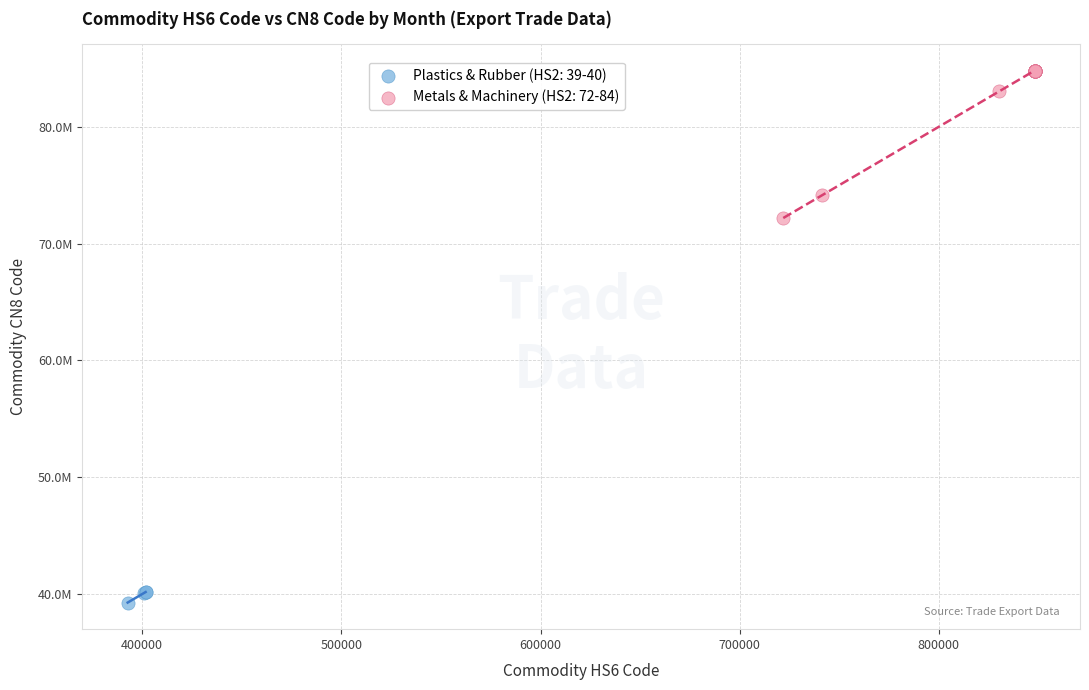

What are all the series names shown in the legend?

Plastics & Rubber (HS2: 39-40), Metals & Machinery (HS2: 72-84)